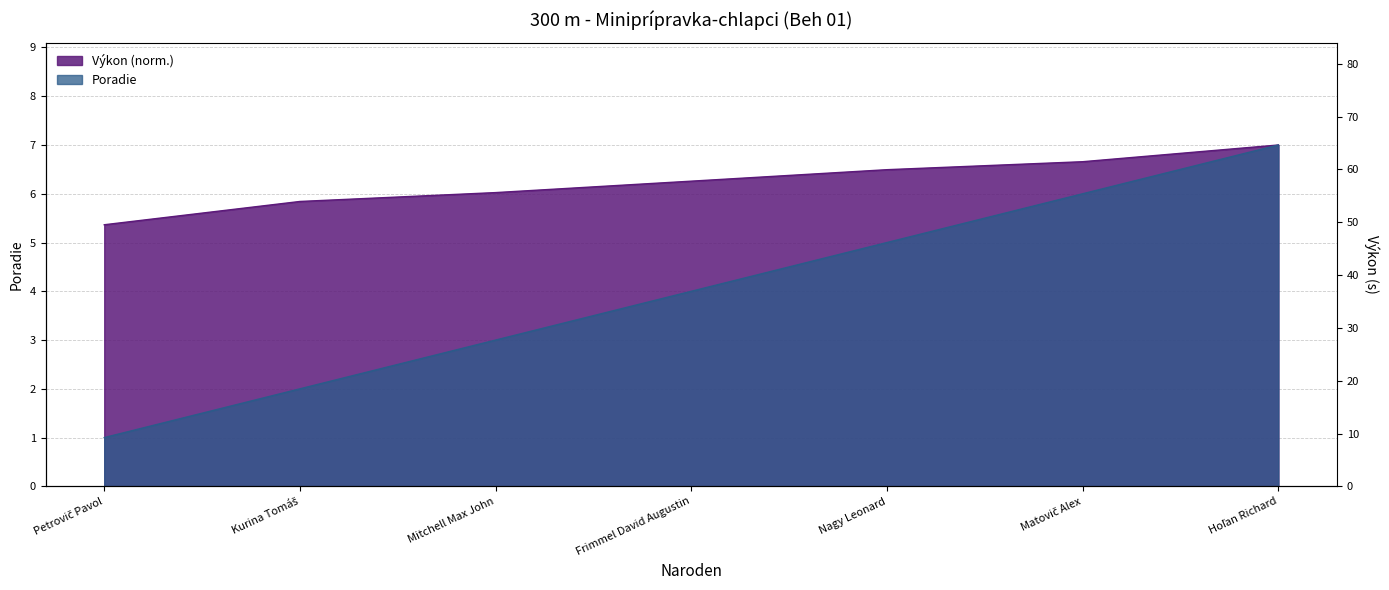

How many values in the Poradie series are below 4?

3